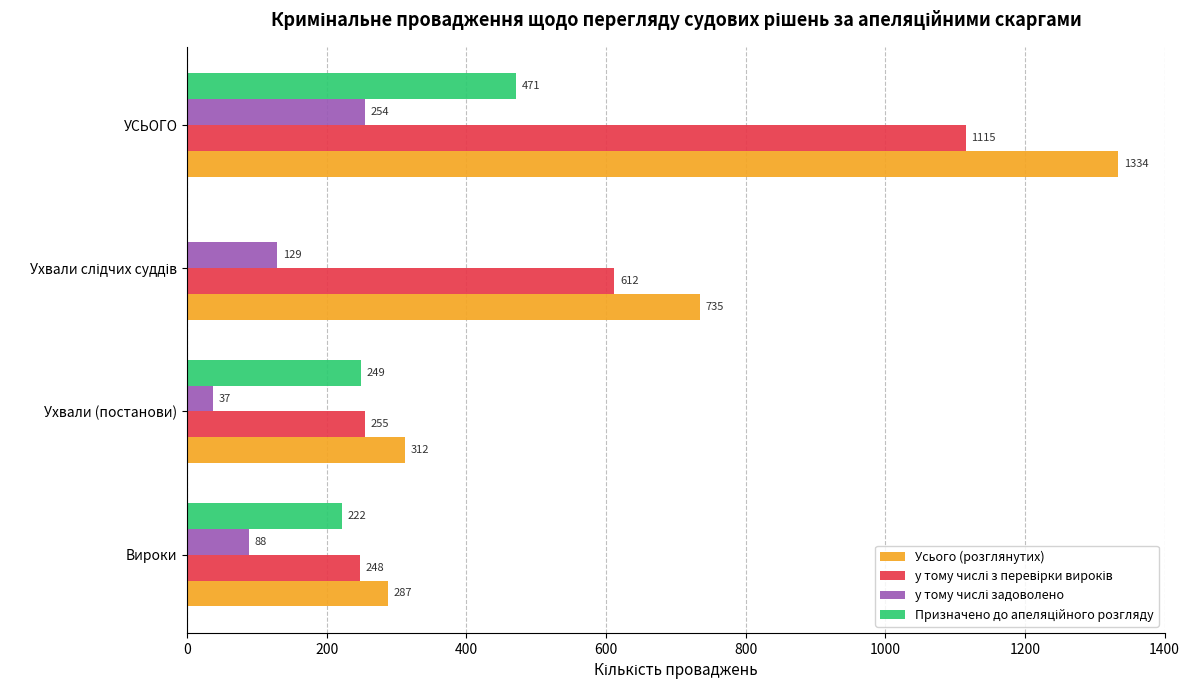

Between Вироки and УСЬОГО, which series saw the biggest shift?

Усього (розглянутих)